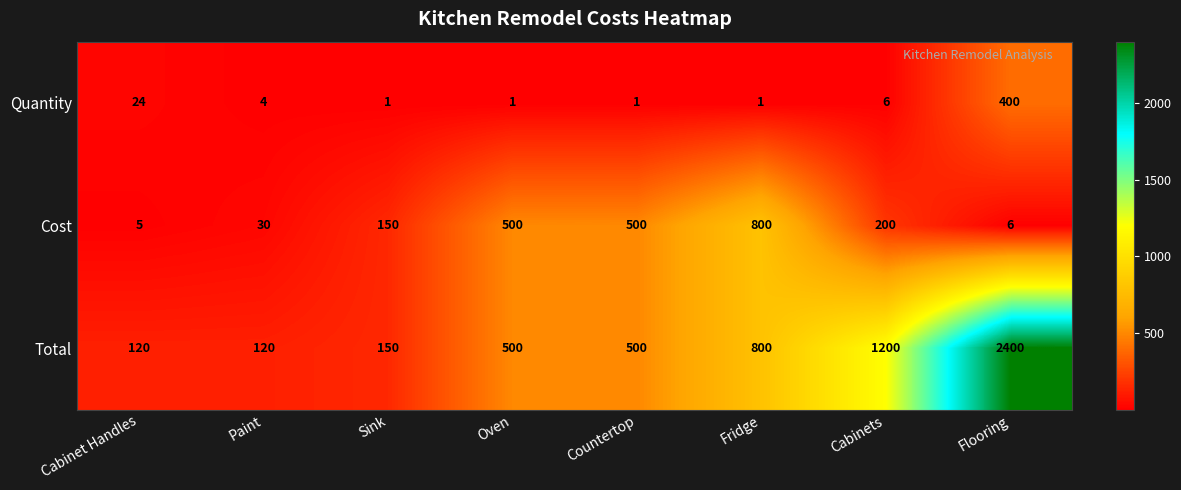

What is the highest value of the Quantity series?

400